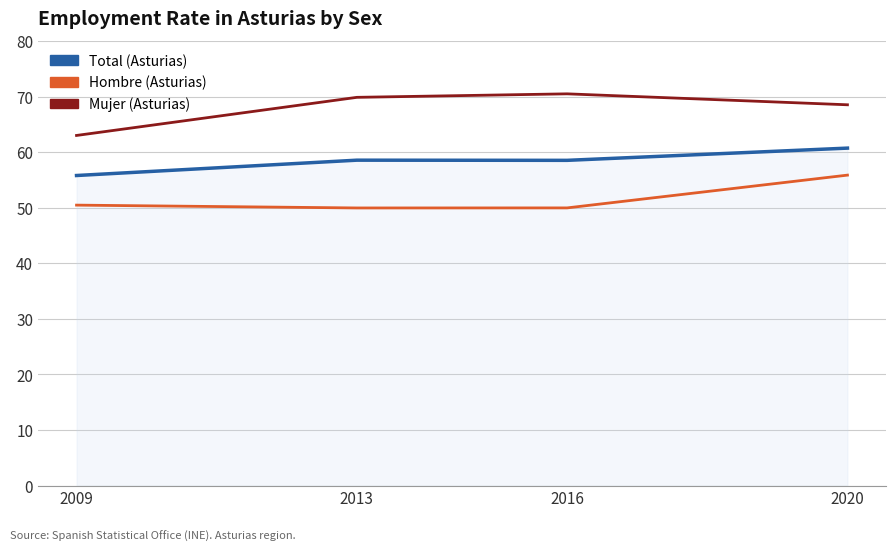

List the series in order of their overall mean, lowest first.

Hombre (Asturias), Total (Asturias), Mujer (Asturias)